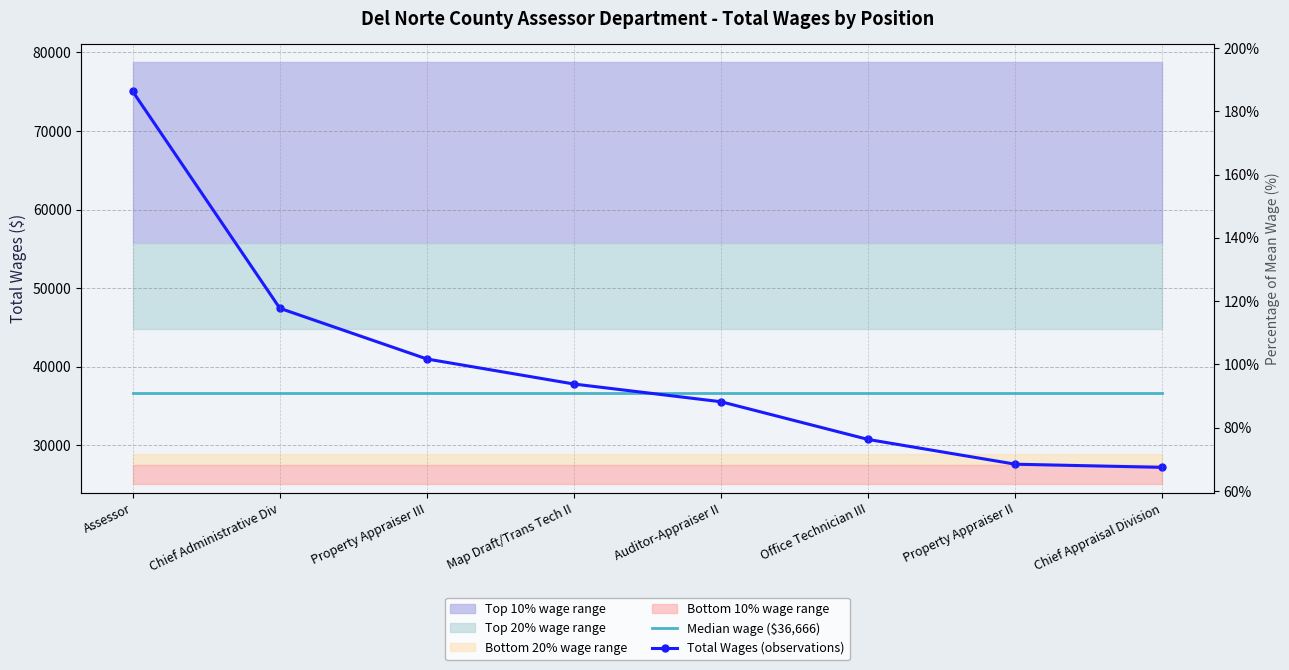

What position from the left is Auditor-Appraiser II?

5